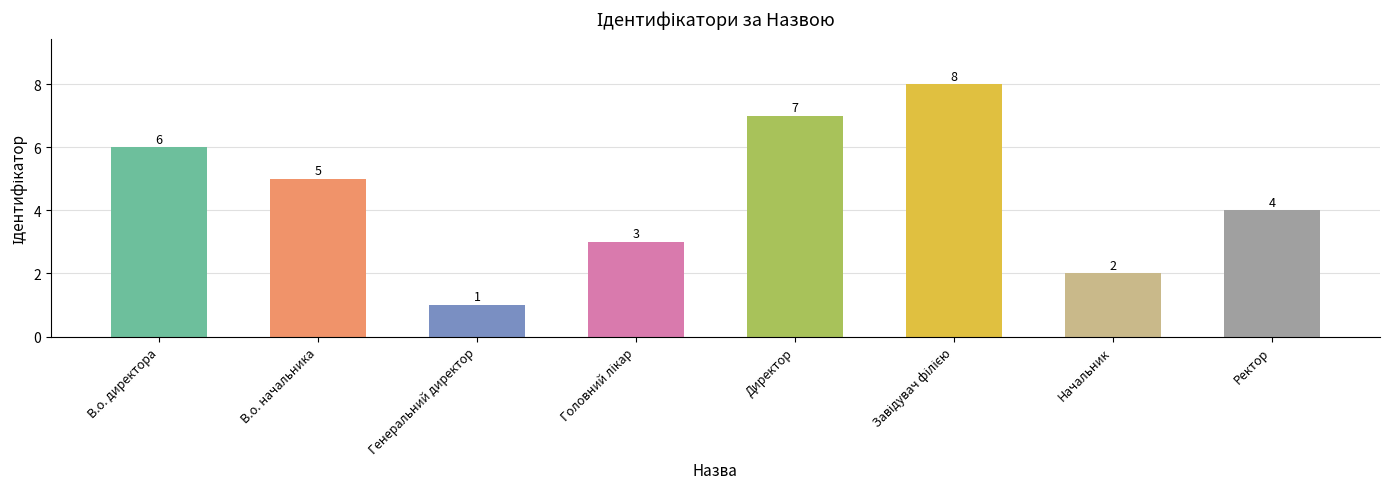

What is the change in value from В.о. директора to Генеральний директор?

-5